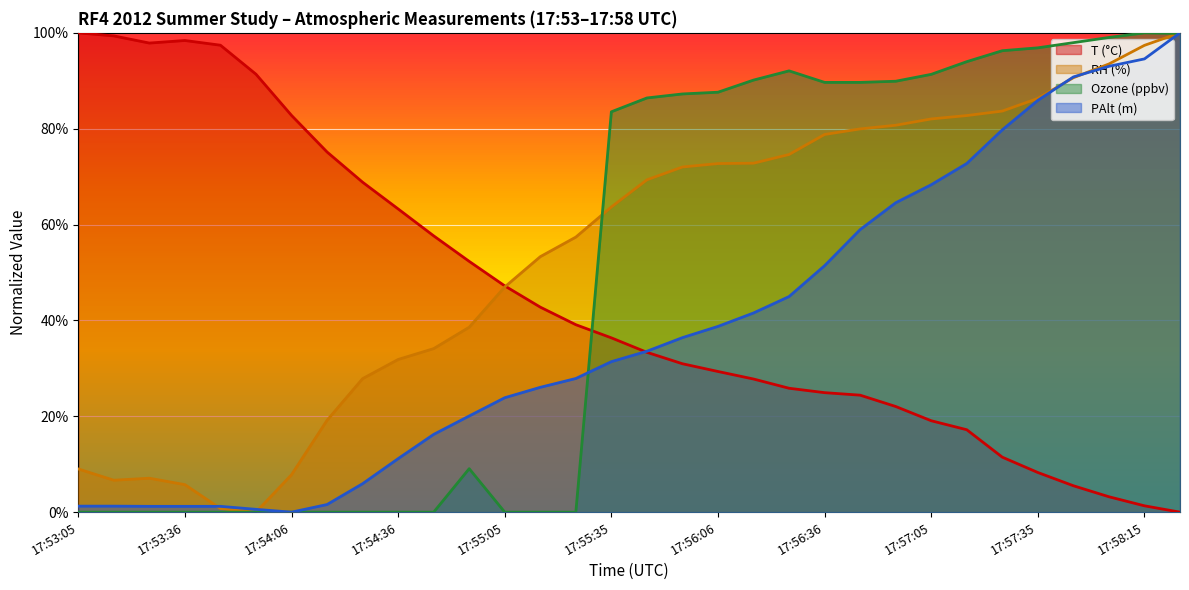

What is the sum of the Ozone (ppbv) values at 17:57:45 and 17:56:06?

185.6